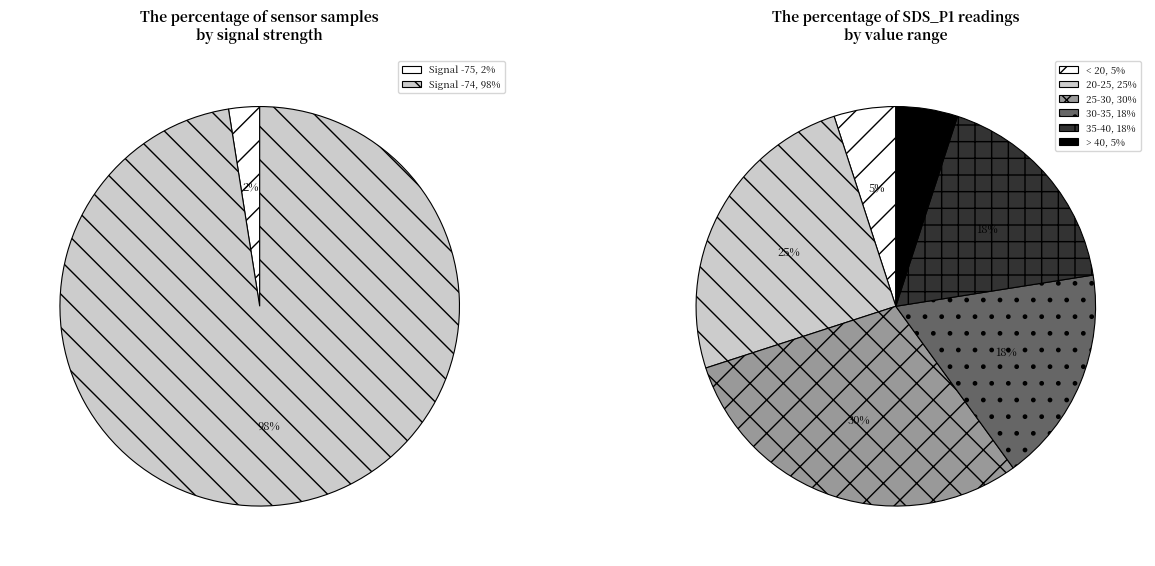

Which has a higher value, 29 or 14?

29